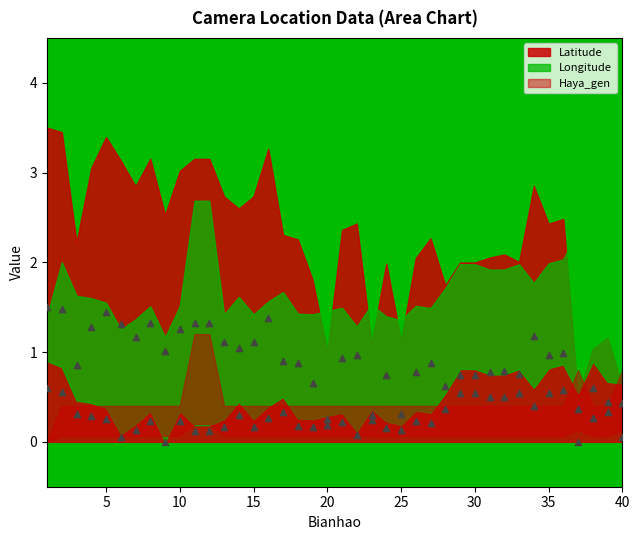

Which series has the largest Y range (max minus min)?

Latitude